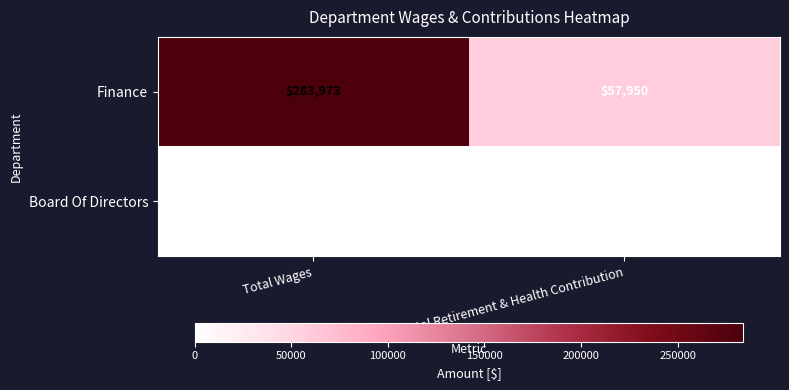

Which series changed the most between Total Wages and Total Retirement & Health Contribution?

Finance